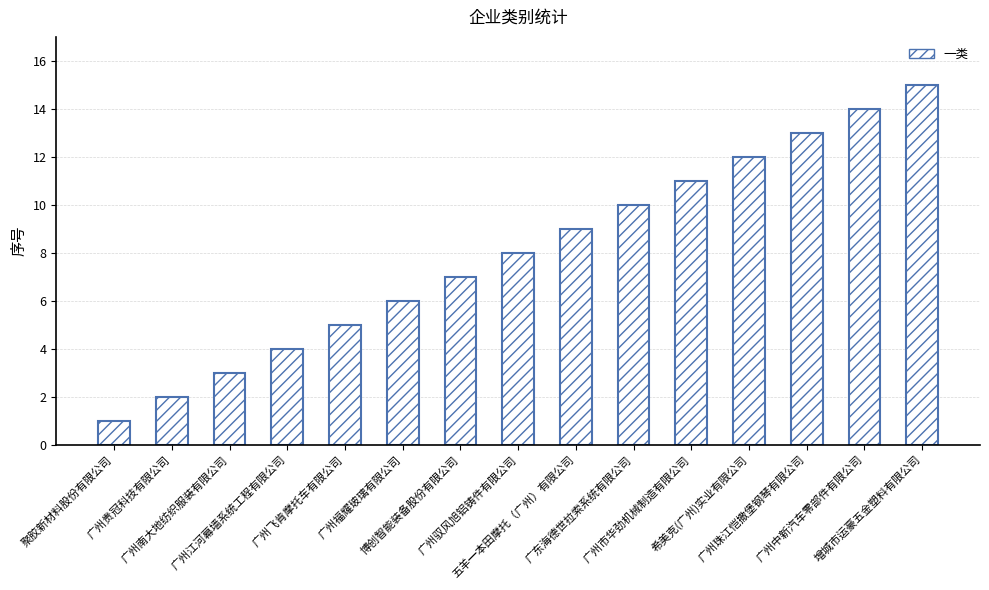

What is the difference between the maximum and second lowest values?

13